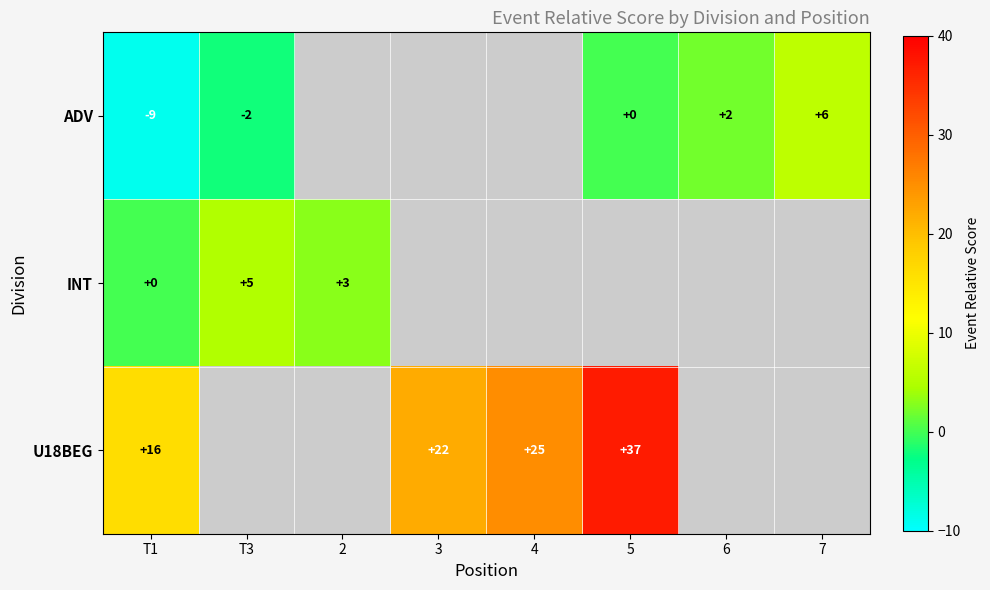

What is the spread (max minus min) of values at T1?

25